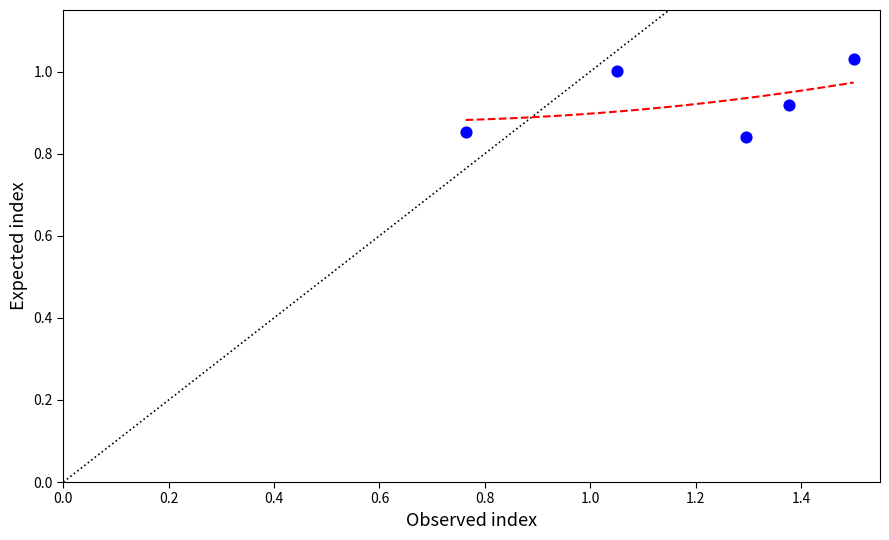

What is the average X value?

1.2